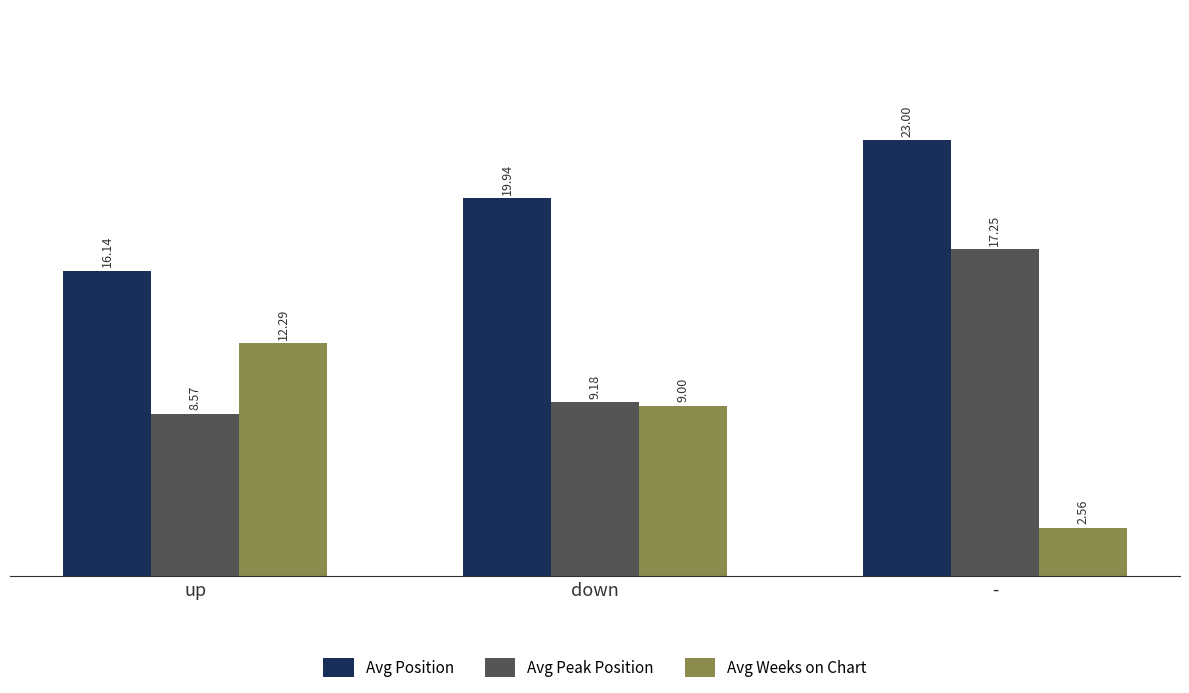

How many bars are there in each group?

3